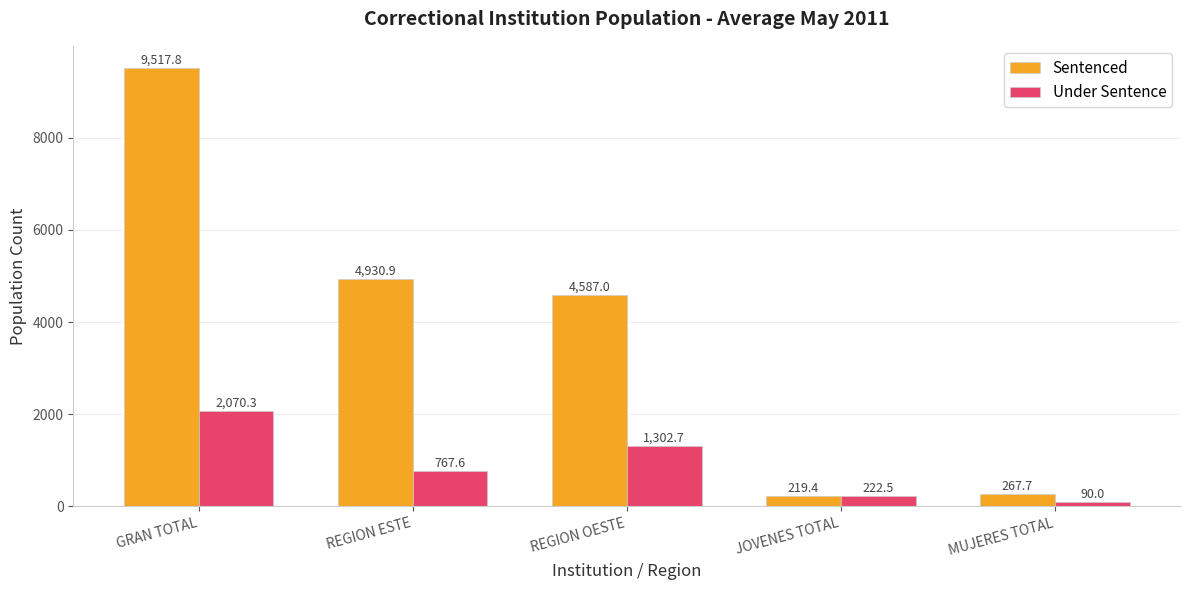

How many categories are shown in the chart?

5